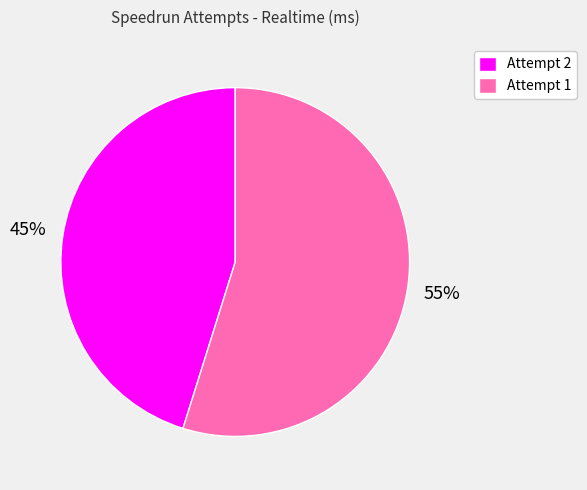

Is it true that Attempt 1 is 55% of the pie?

True